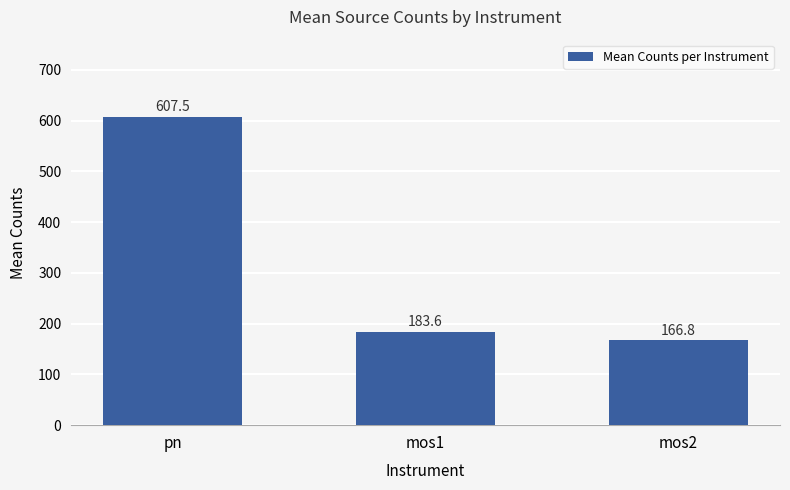

Rank the categories by value from lowest to highest.

mos2, mos1, pn